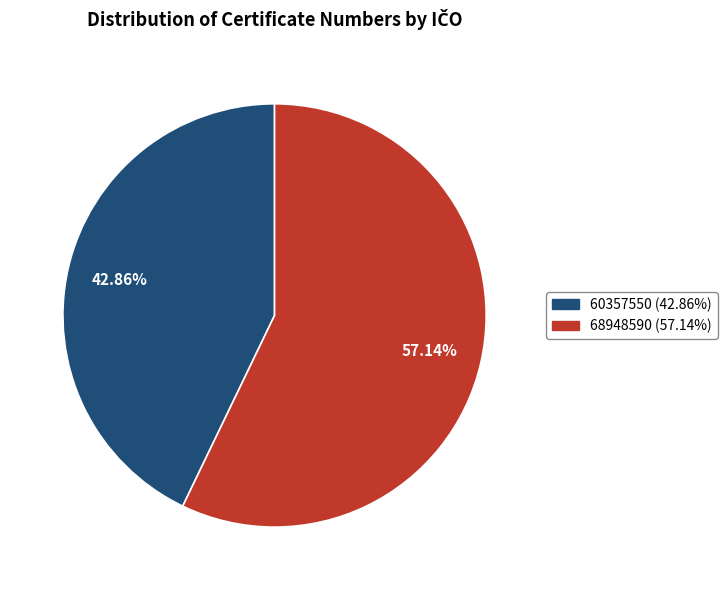

To the nearest percent, what is the difference between the largest and smallest slice percentages?

14%